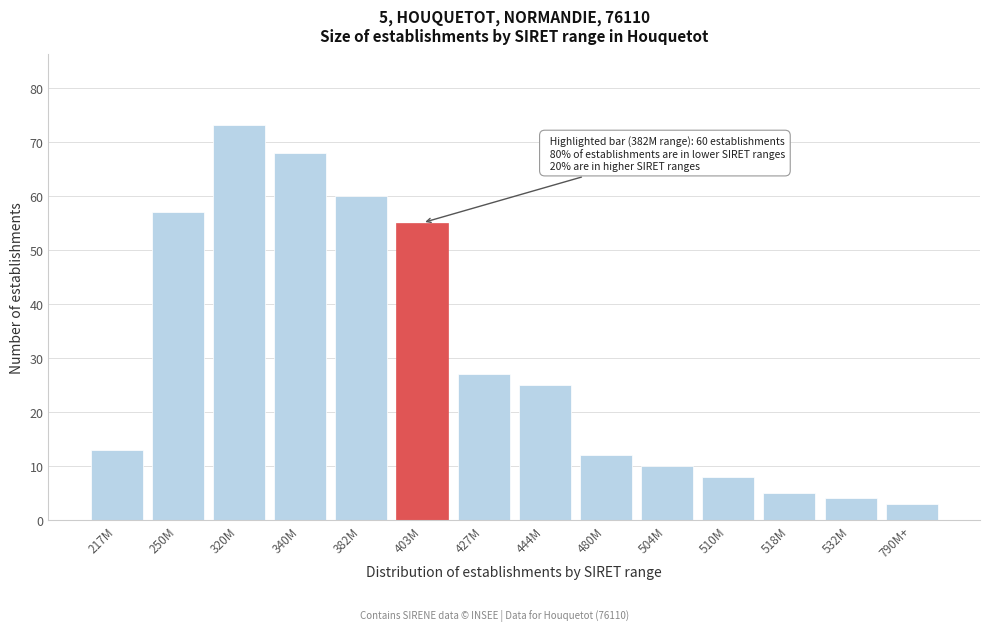

Reading right to left, transcribe all the data shown in this chart.

790M+=3	532M=4	518M=5	510M=8	504M=10	480M=12	444M=25	427M=27	403M=55	382M=60	340M=68	320M=73	250M=57	217M=13